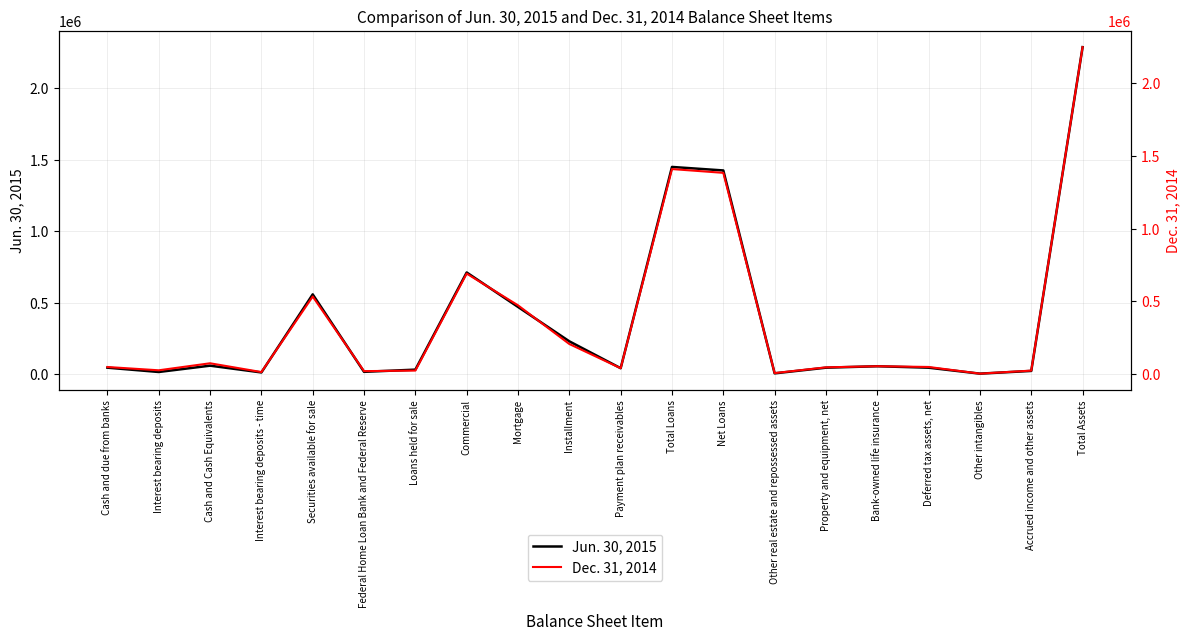

How many distinct data groups are displayed?

2